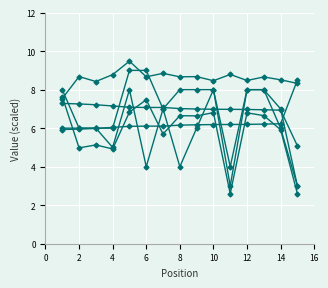

Does the chart display data point markers on the line(s)?

Yes